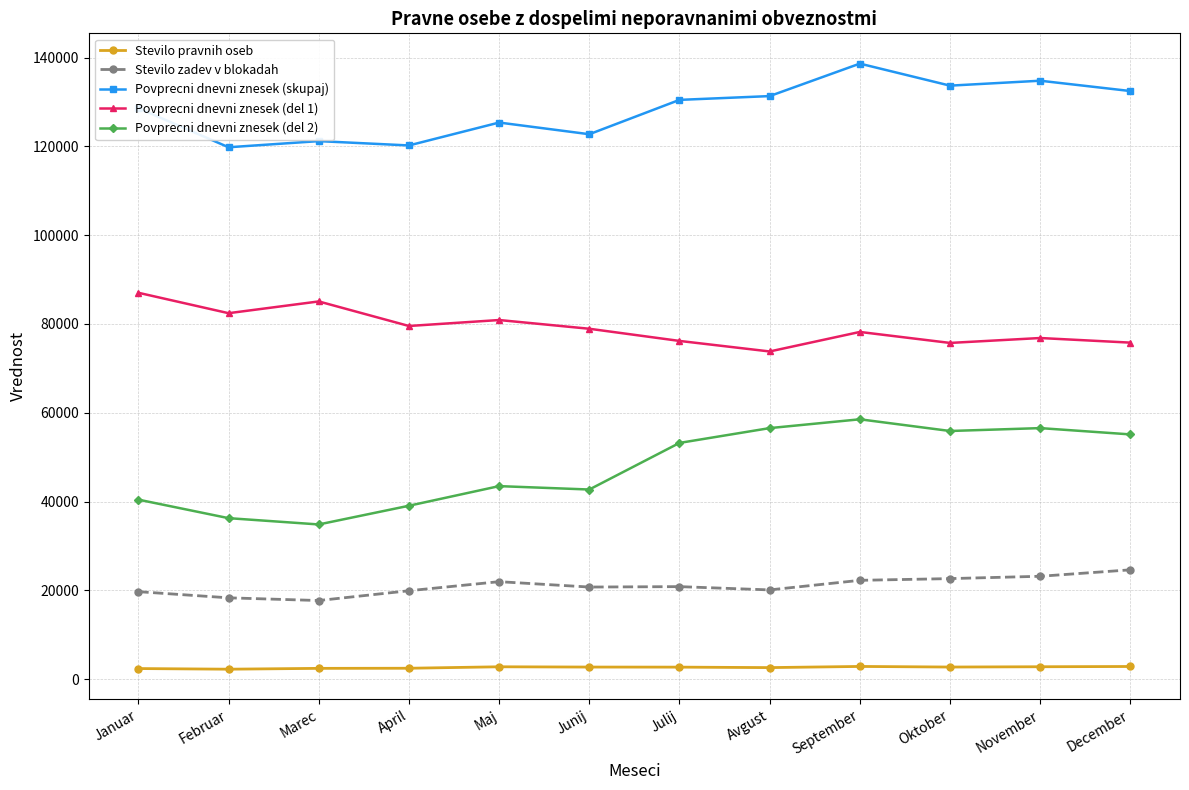

What is the difference between the maximum and minimum values in the Povprecni dnevni znesek (skupaj) series?

18839